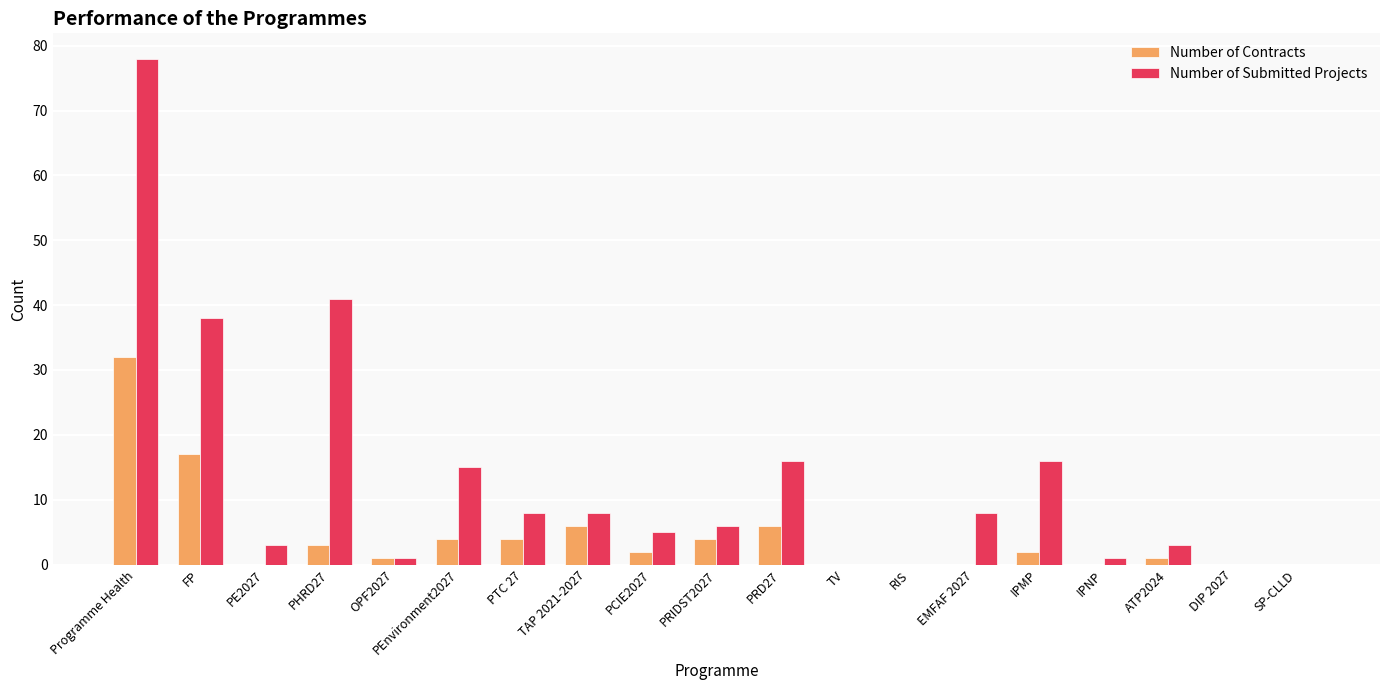

Are the bars horizontal?

No